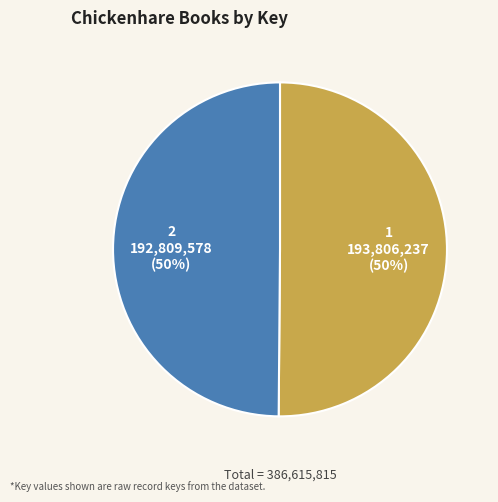

How many slices are in this pie chart?

2